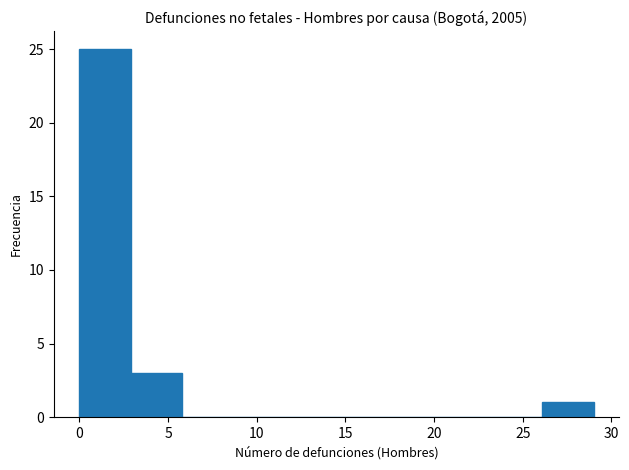

How tall is the bar that spans 2.9 to 5.8 on the x-axis? Neither the bar edges nor the heights are printed on the chart, so give them approximately, as read against the axes.

3